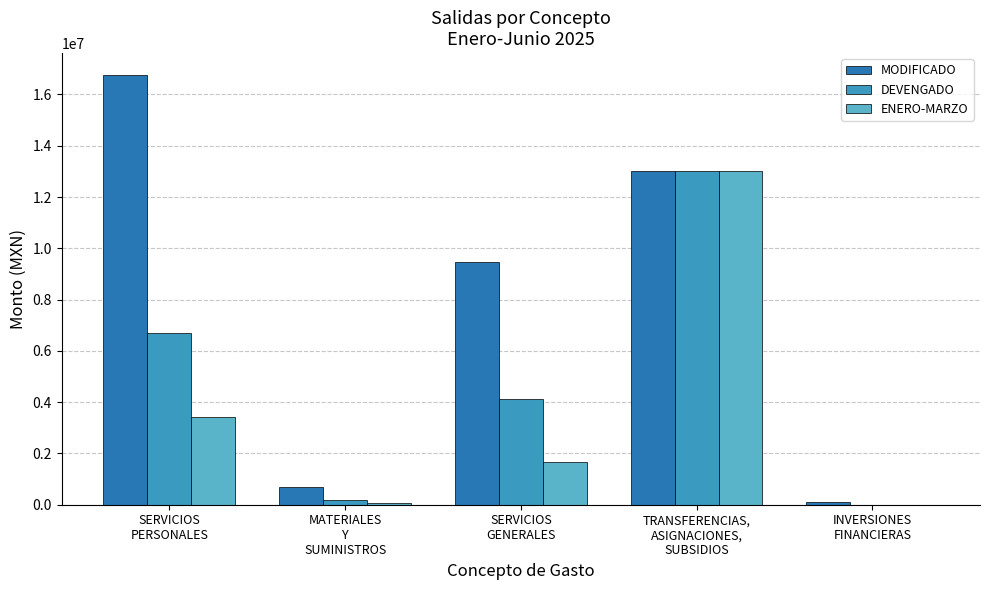

The value of ENERO-MARZO at SERVICIOS
PERSONALES is 3421317.6. True or false?

True